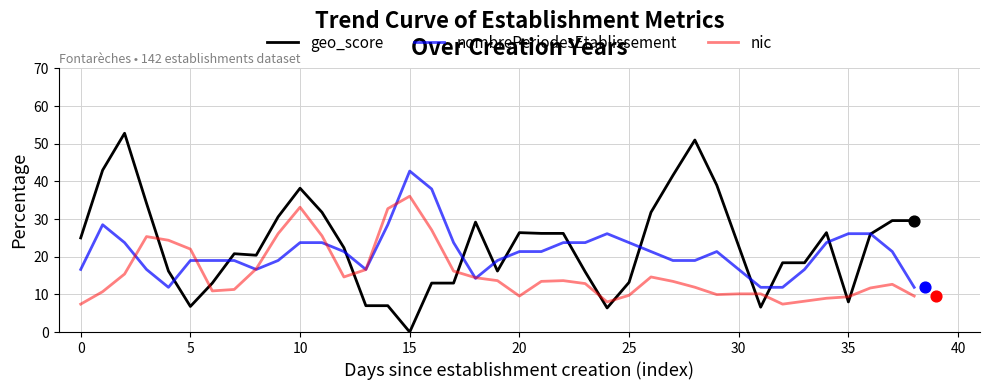

What is the total value across all series at 31?

28.6